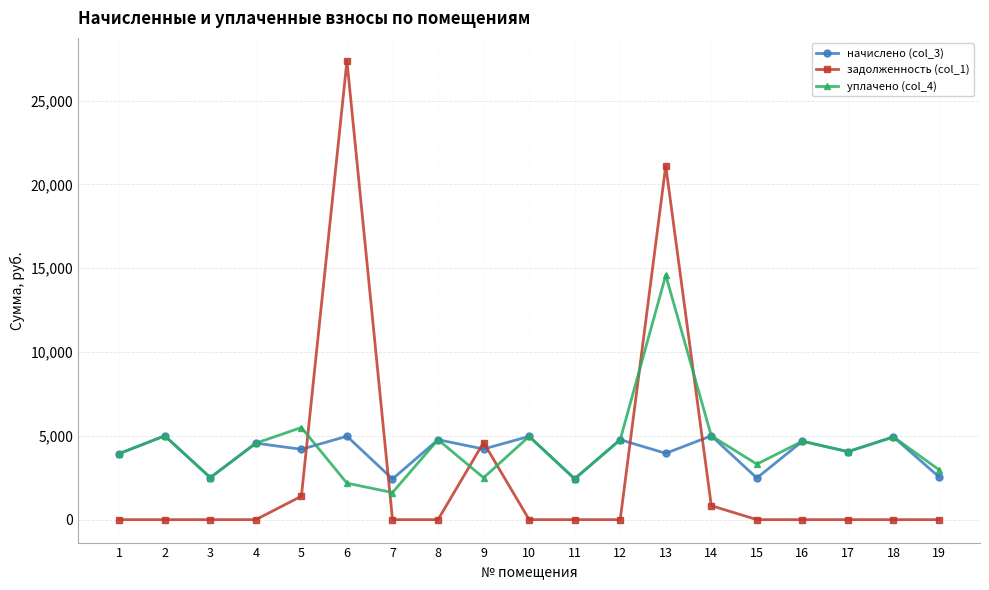

Where do начислено (col_3) and задолженность (col_1) first cross each other?

5 and 6